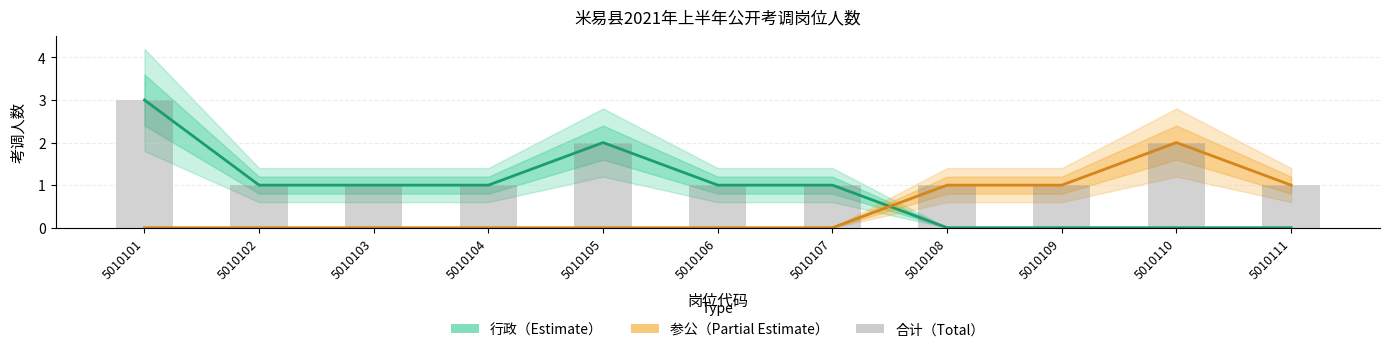

What is the maximum value shown in the chart?

3